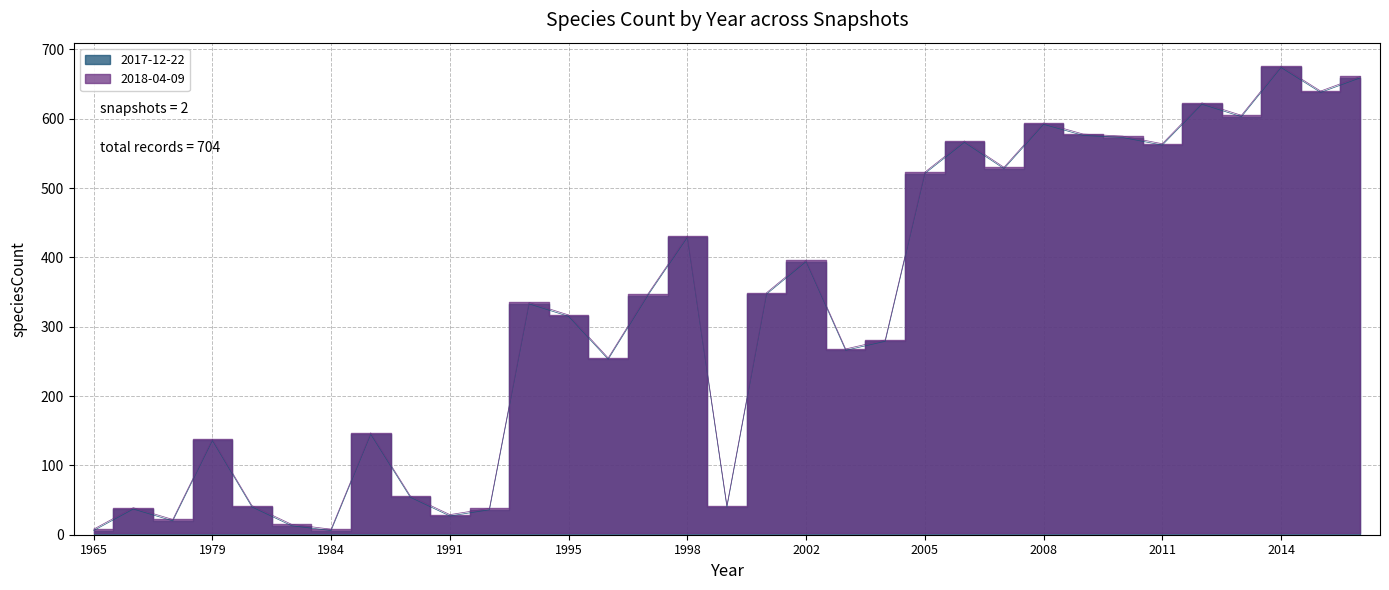

True or false: 2017-12-22 and 2018-04-09 cross at least once.

False